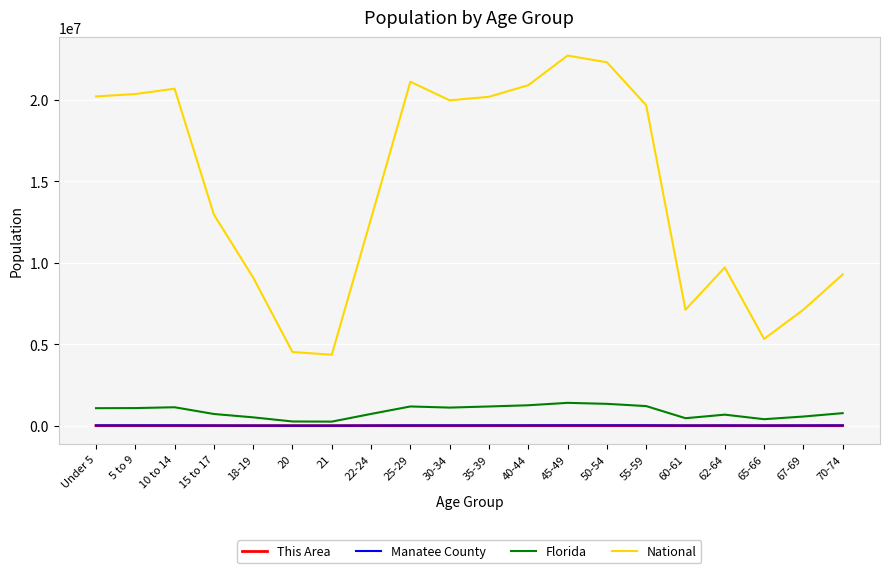

What is the difference between the maximum and minimum values in the This Area series?

318